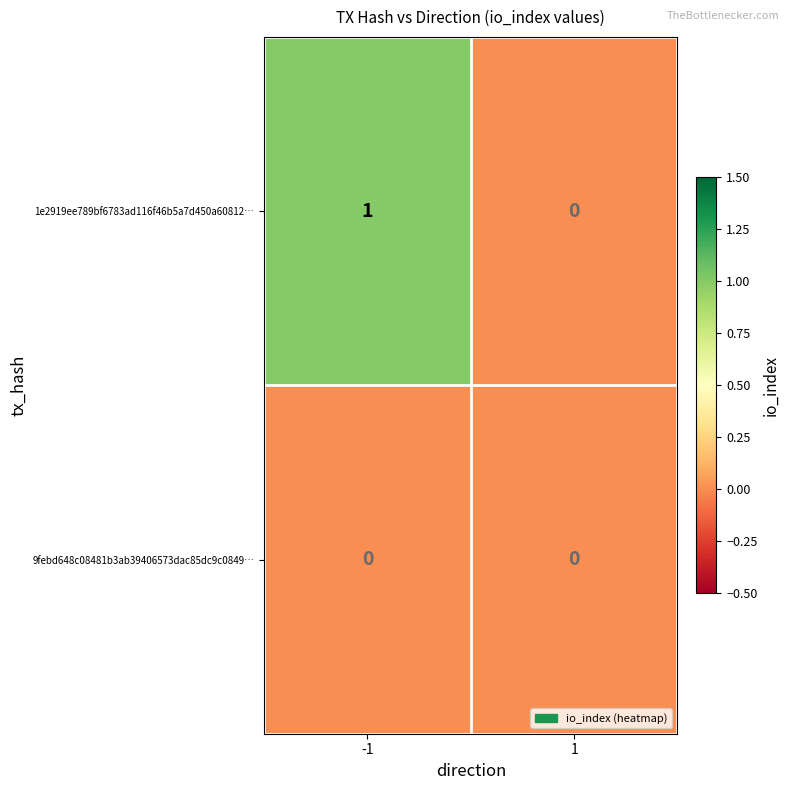

Reading left to right, transcribe all the data shown in this chart.

1e2919ee789bf6783ad116f46b5a7d450a60812…: 1	0
9febd648c08481b3ab39406573dac85dc9c0849…: 0	0